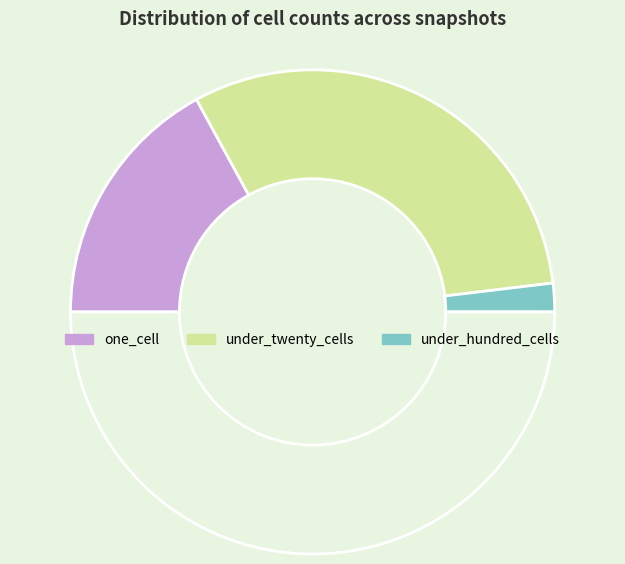

To the nearest percent, what is the difference between the largest and smallest slice percentages?

62%